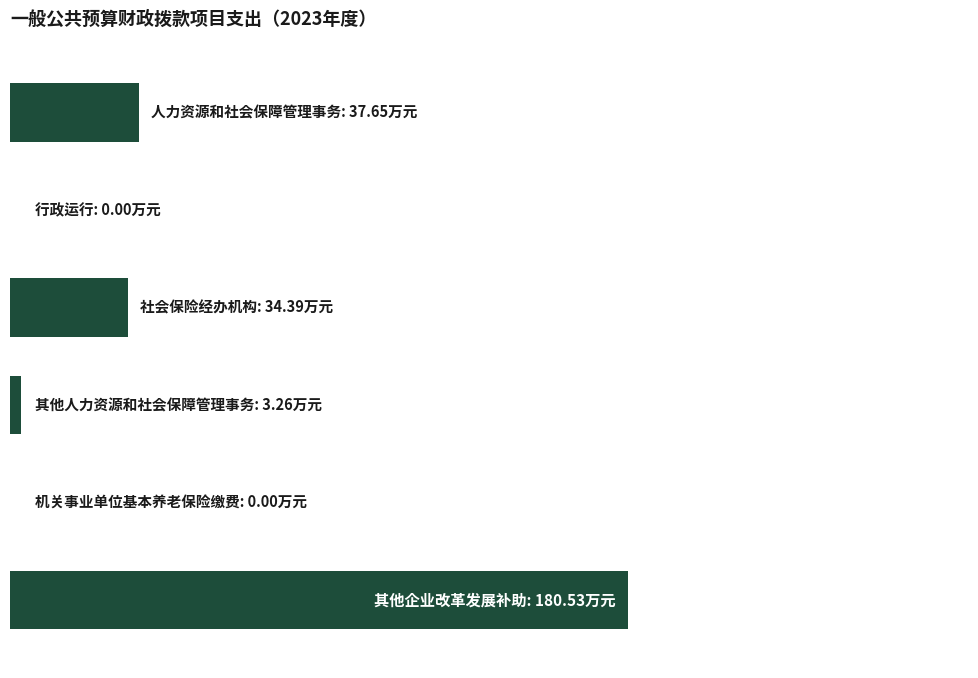

Are the bars horizontal?

Yes